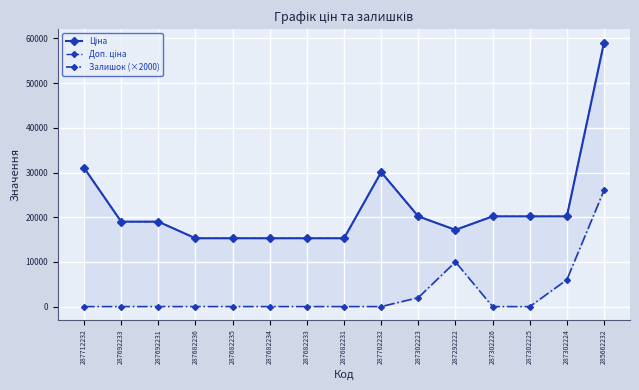

Reading left to right, transcribe all the data shown in this chart.

Ціна: 31058.4	19005.7	19005.7	15288.0	15288.0	15288.0	15288.0	15288.0	30077.8	20186.0	17165.0	20186.0	20186.0	20186.0	59075.7
Доп. ціна: 31058.4	19005.7	19005.7	15288.0	15288.0	15288.0	15288.0	15288.0	30077.8	20186.0	17165.0	20186.0	20186.0	20186.0	59075.7
Залишок (×2000): 0.0	0.0	0.0	0.0	0.0	0.0	0.0	0.0	0.0	2000.0	10000.0	0.0	0.0	6000.0	26000.0